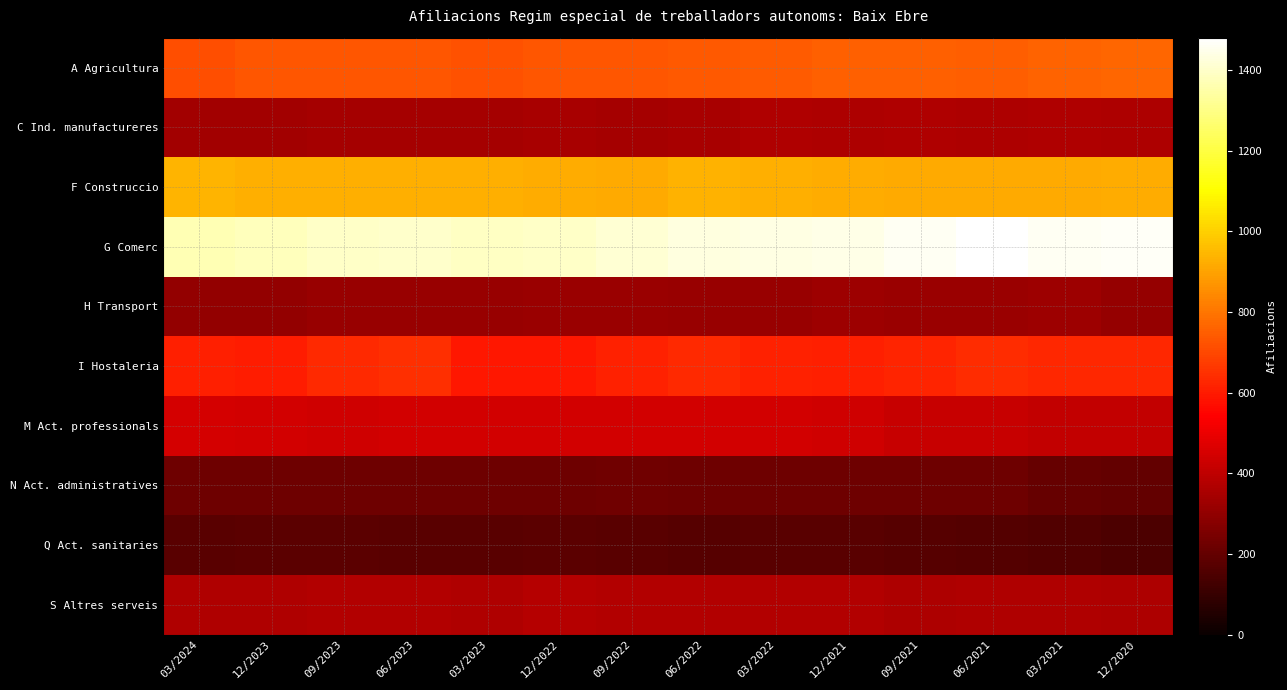

Rank the series by their maximum value, from highest to lowest.

G Comerc, F Construccio, A Agricultura, I Hostaleria, M Act. professionals, S Altres serveis, C Ind. manufactureres, H Transport, N Act. administratives, Q Act. sanitaries